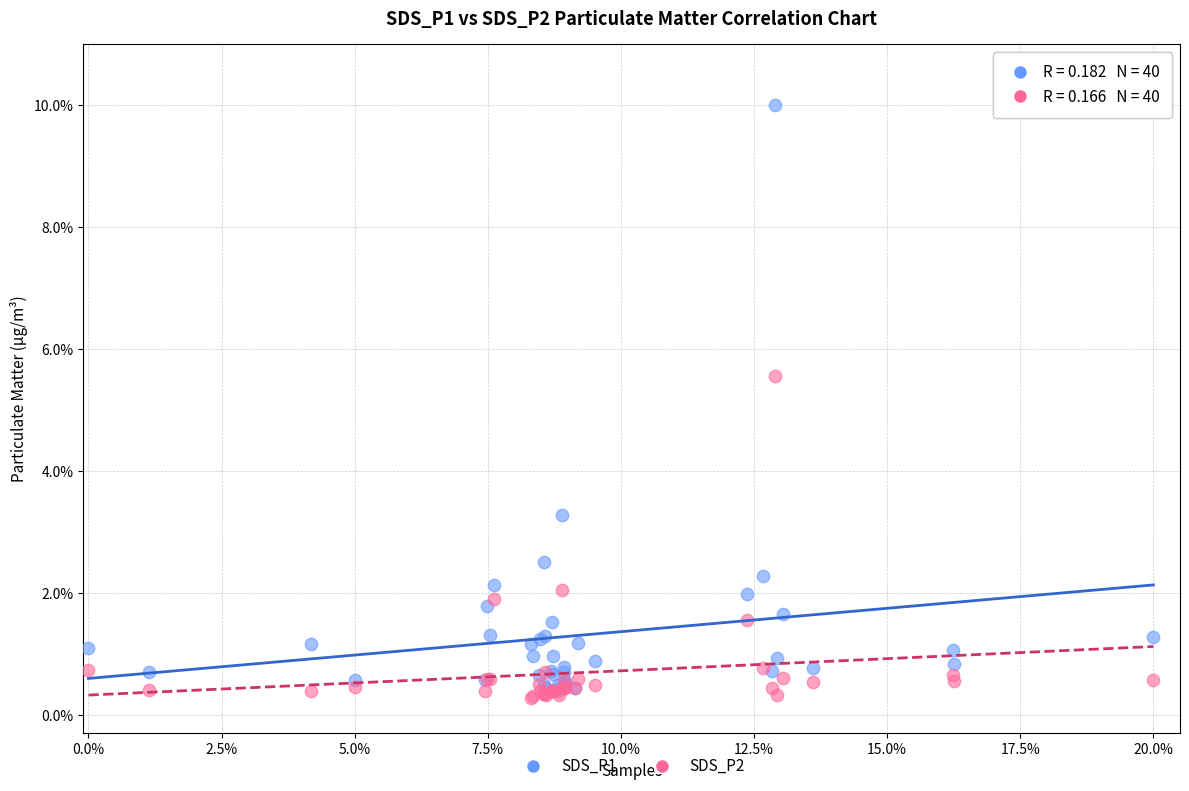

Across all series, what Y value is closest to 5?

5.6